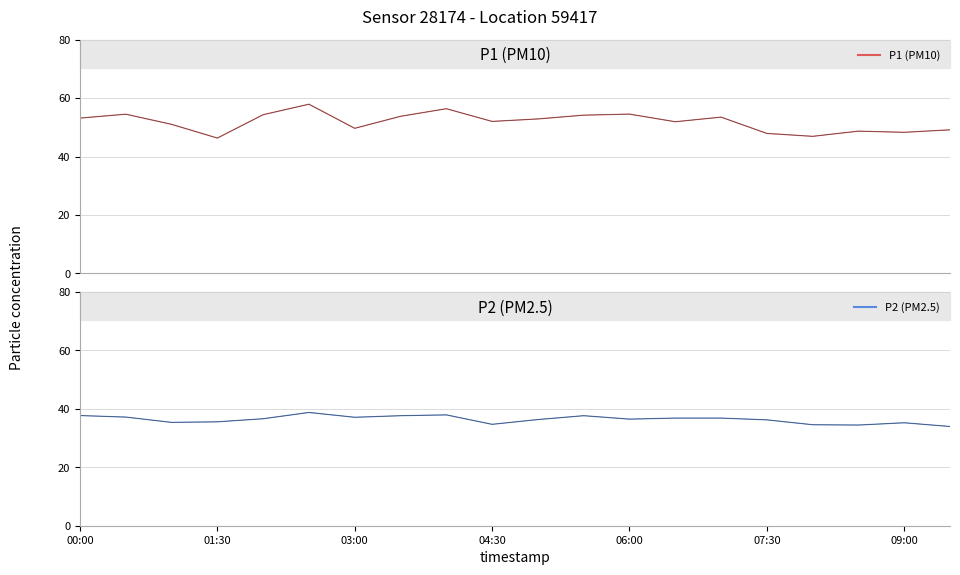

True or false: P2 (PM2.5) (dark) has a value of 50.5 at 10.

False